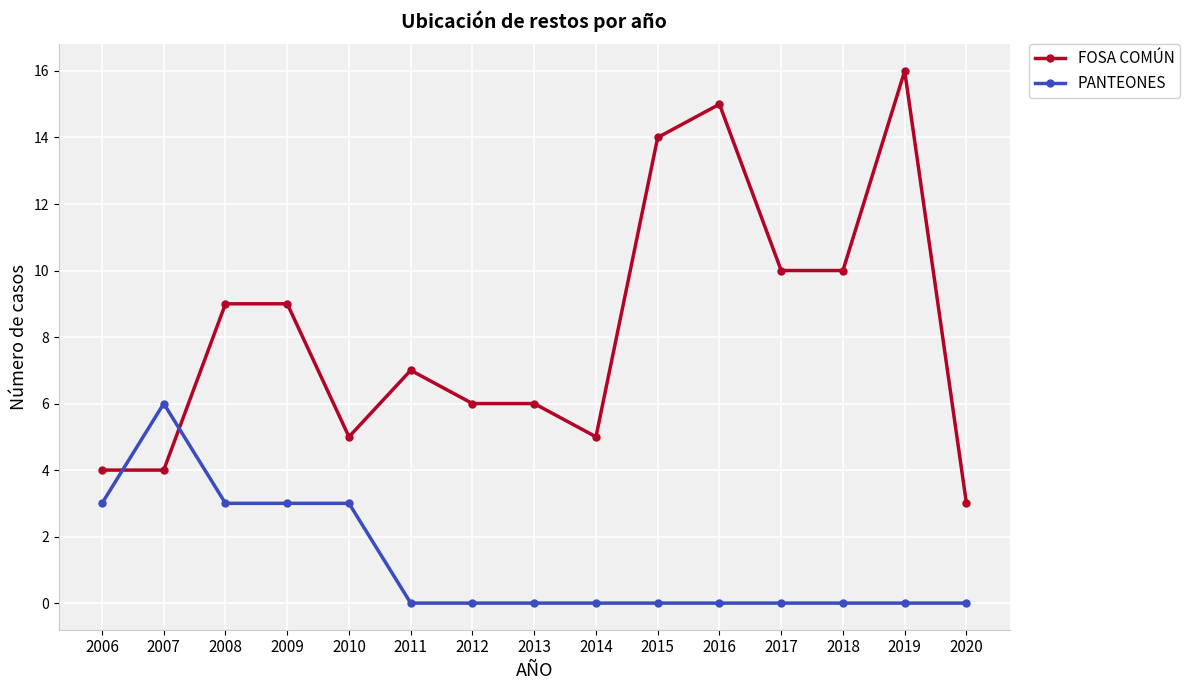

Is it true that PANTEONES equals 4 at 2007?

False